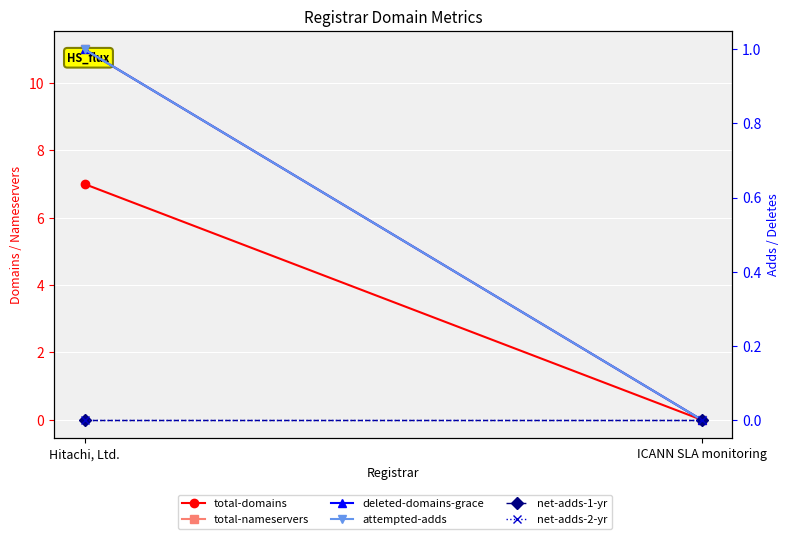

What is the average value of the total-domains series?

4